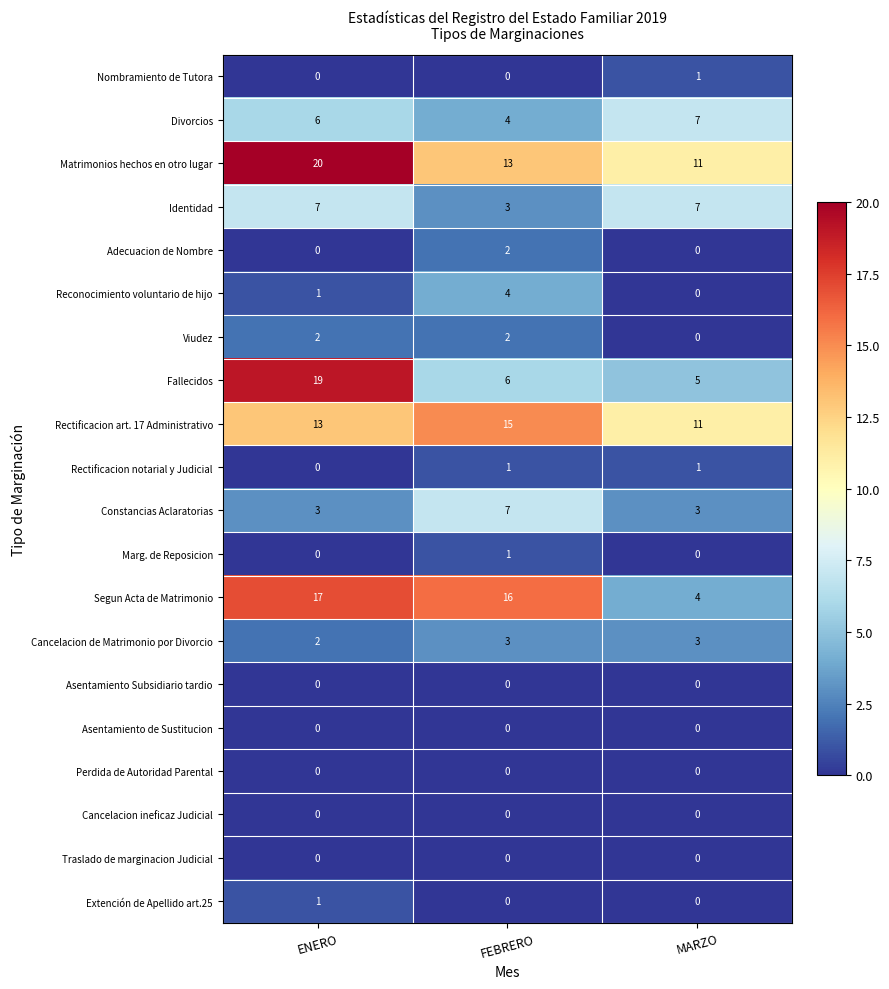

At which category does the chart reach its peak across all series?

ENERO